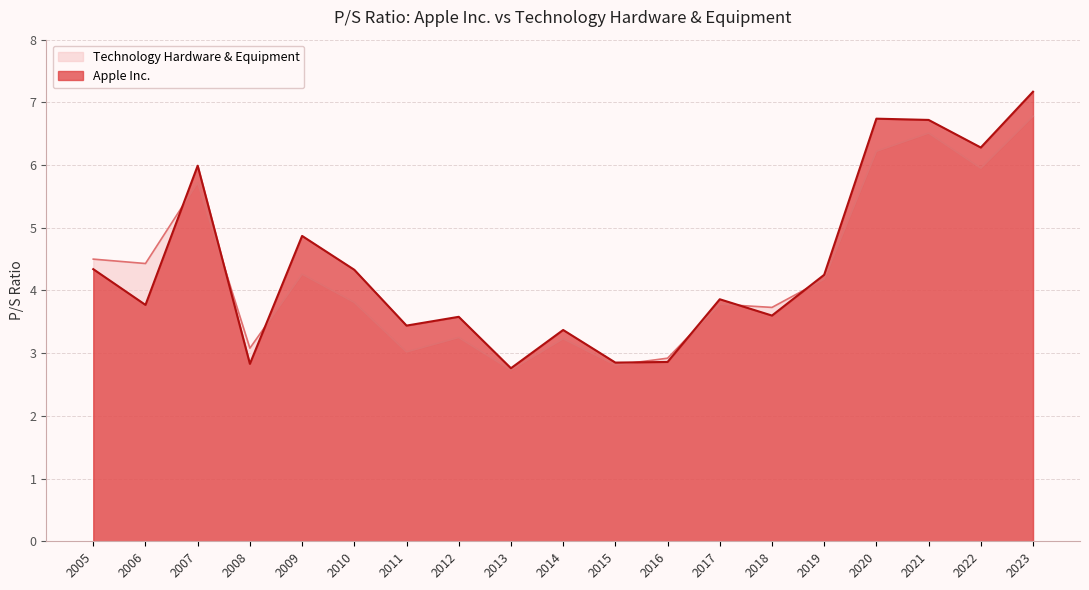

How many times do Apple Inc. and Technology Hardware & Equipment cross each other?

7